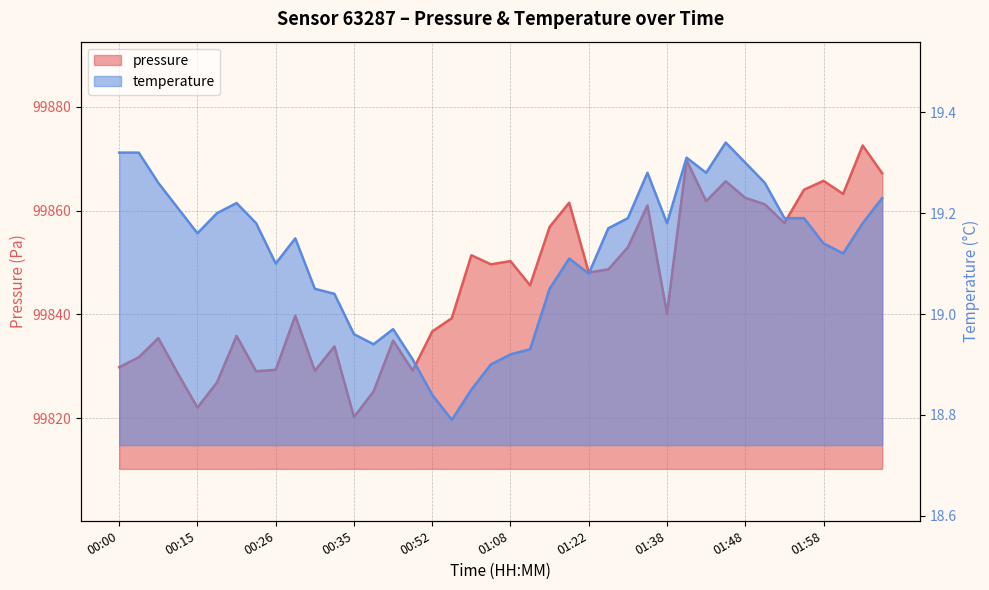

True or false: pressure and temperature cross at least once.

False